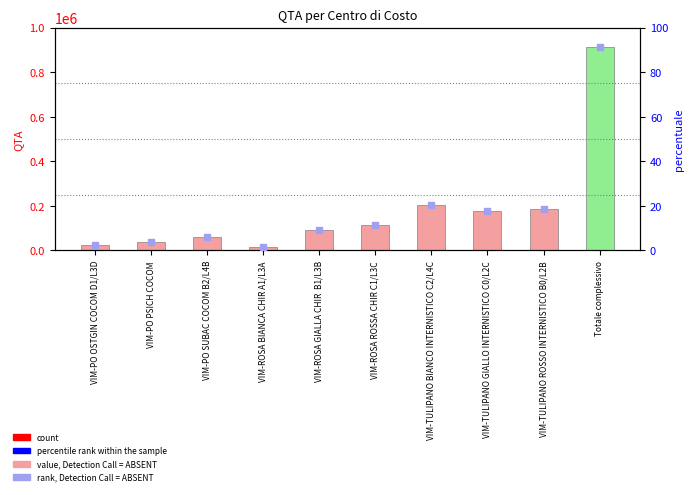

Which series has the largest total across all categories?

Somma di QTA